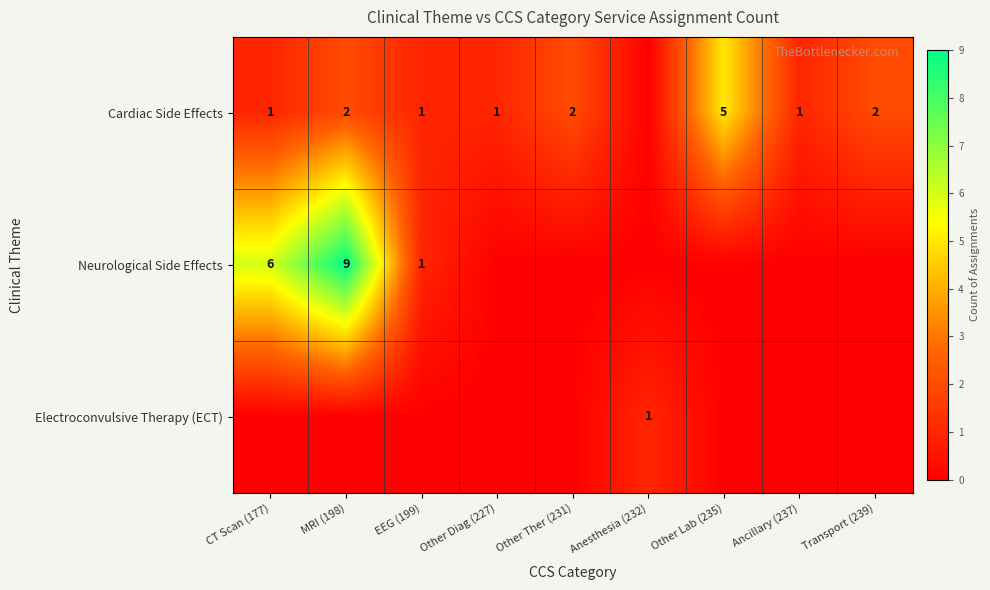

Is the value of Cardiac Side Effects at Other Lab (235) greater than the value of Electroconvulsive Therapy (ECT) at Anesthesia (232)?

Yes